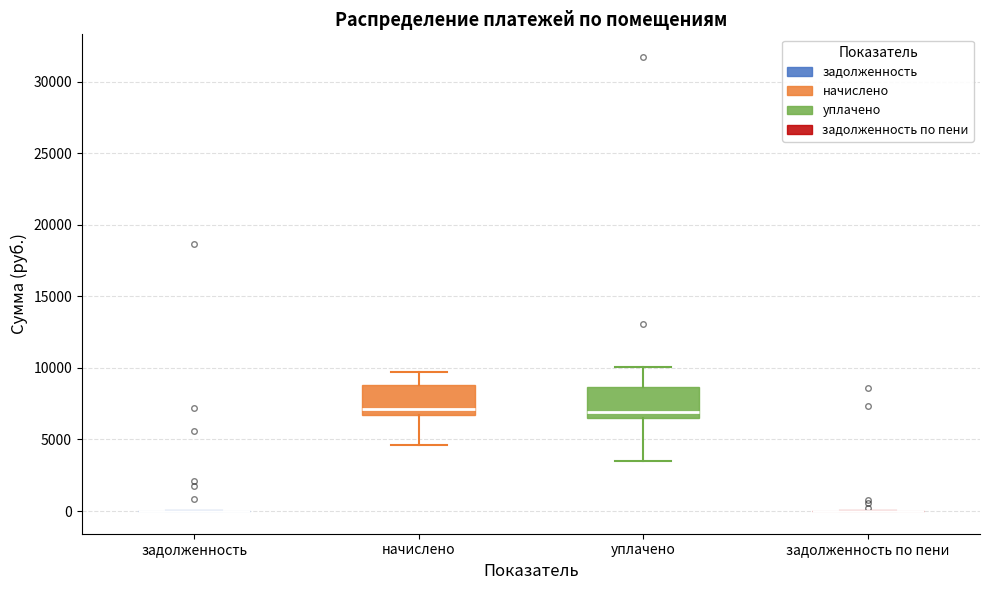

Reading left to right, transcribe this box plot: for each box, give where its median line is, the range the box spans, and where its two whiskers end, as read against the y-axis. The values are not printed on the chart, so give them approximately, as read against the axis.

задолженность: box collapsed to a line at 0, whiskers 0 to 0
начислено: median 7000, box 6500 to 9000, whiskers 4500 to 9500
уплачено: median 7000, box 6500 to 8500, whiskers 3500 to 10000
задолженность по пени: box collapsed to a line at 0, whiskers 0 to 0